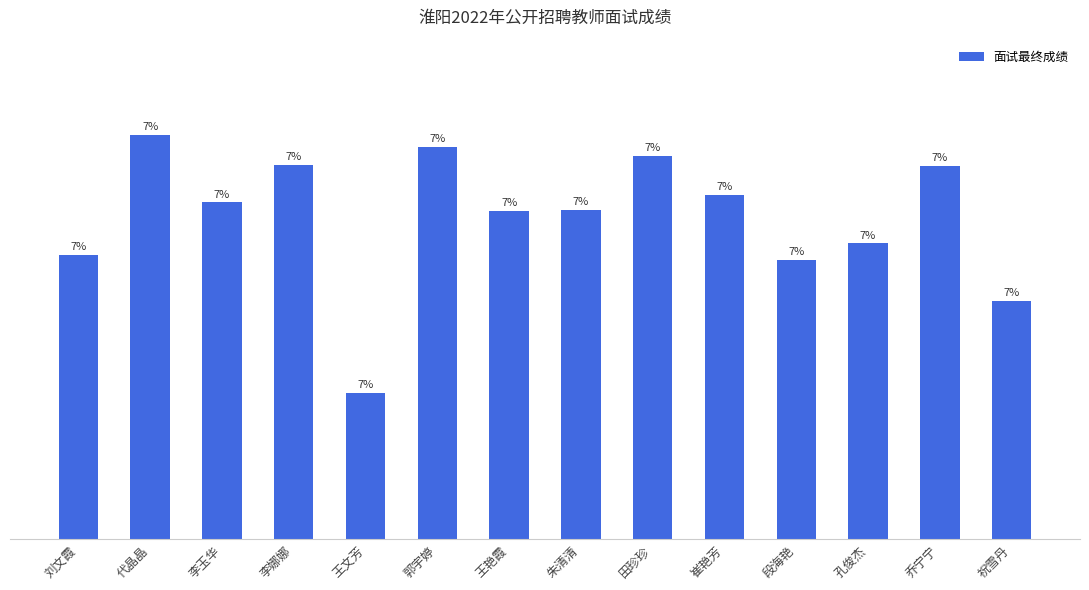

Between 田珍珍 and 朱清清, which is larger?

田珍珍